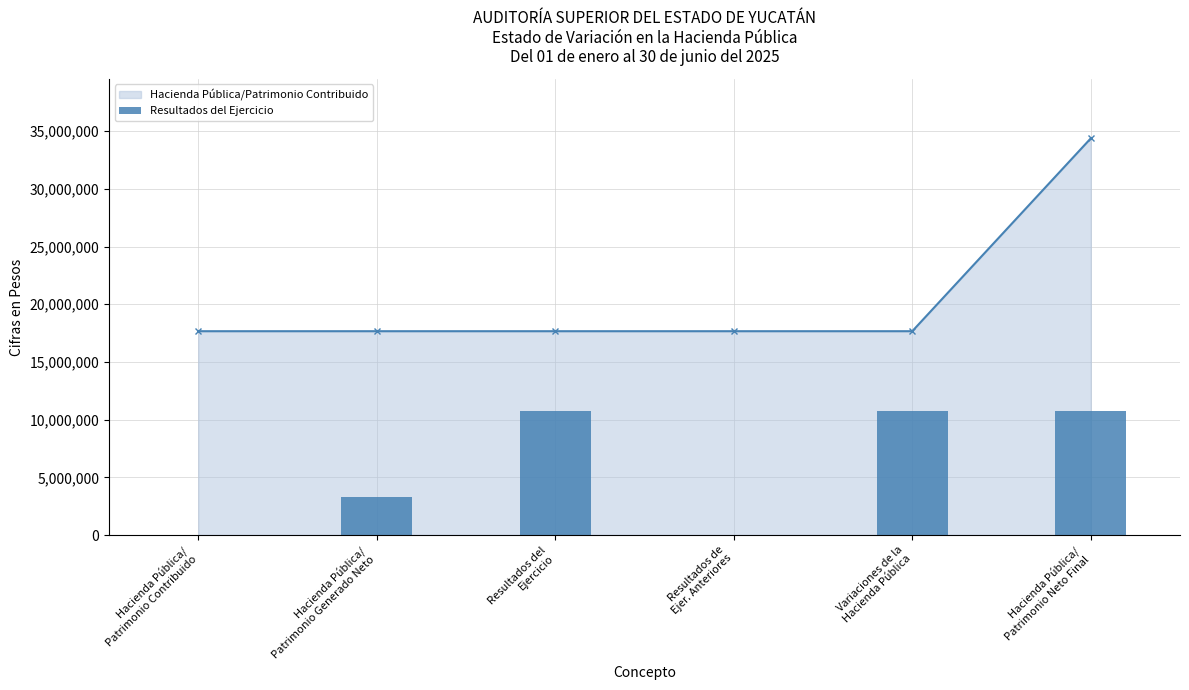

At which label is the value closest to 5377395?

Hacienda Pública/
Patrimonio Generado Neto